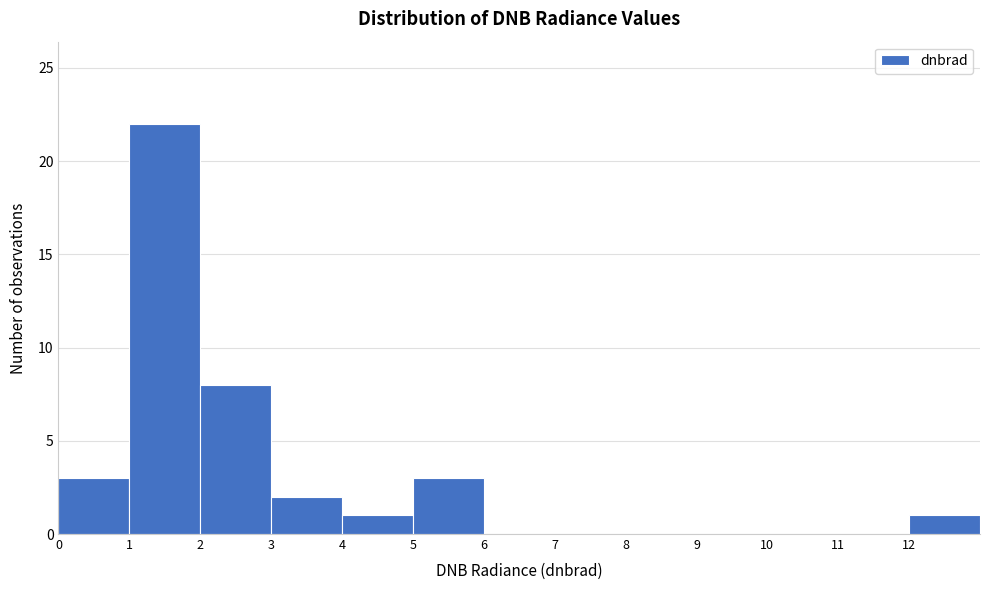

How tall is the bar that spans 2 to 3 on the x-axis? The values are not printed on the chart, so give them approximately, as read against the axis.

8